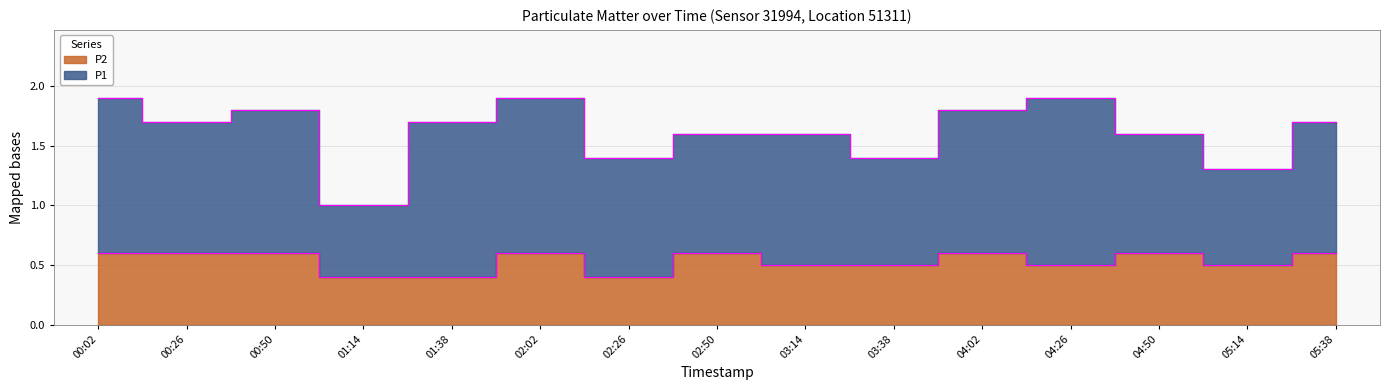

What is the label of the 14th point from the right?

00:26